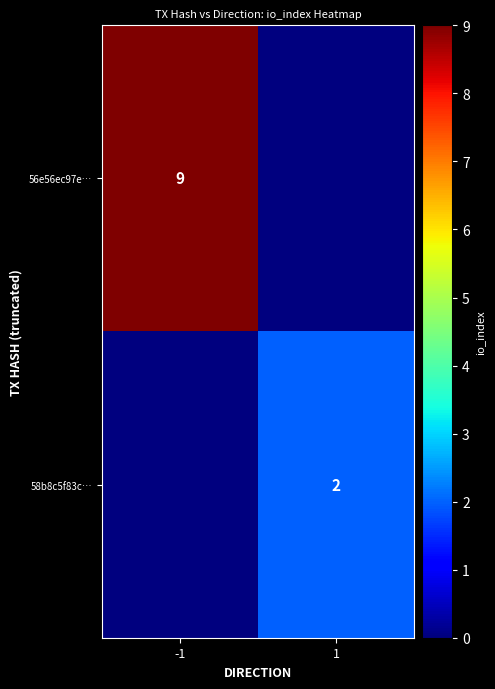

The 56e56ec97e… series shows 9 at -1. True or false?

True